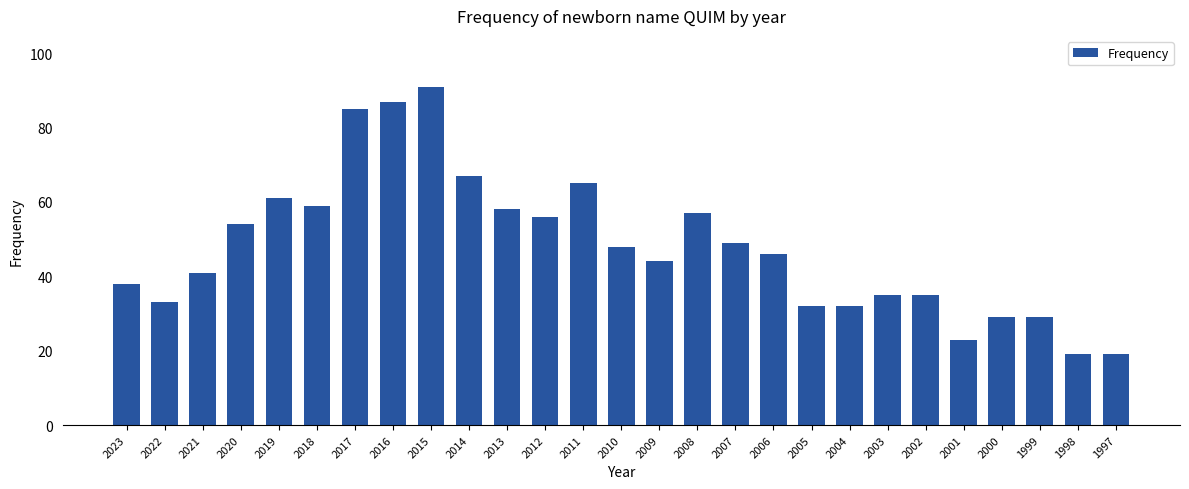

What is the smallest value displayed?

19